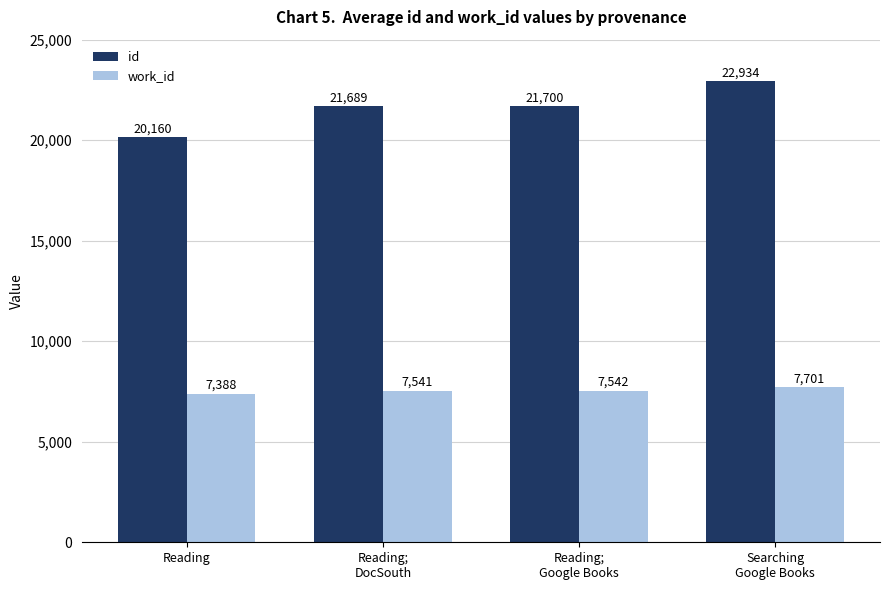

Are the bars horizontal?

No